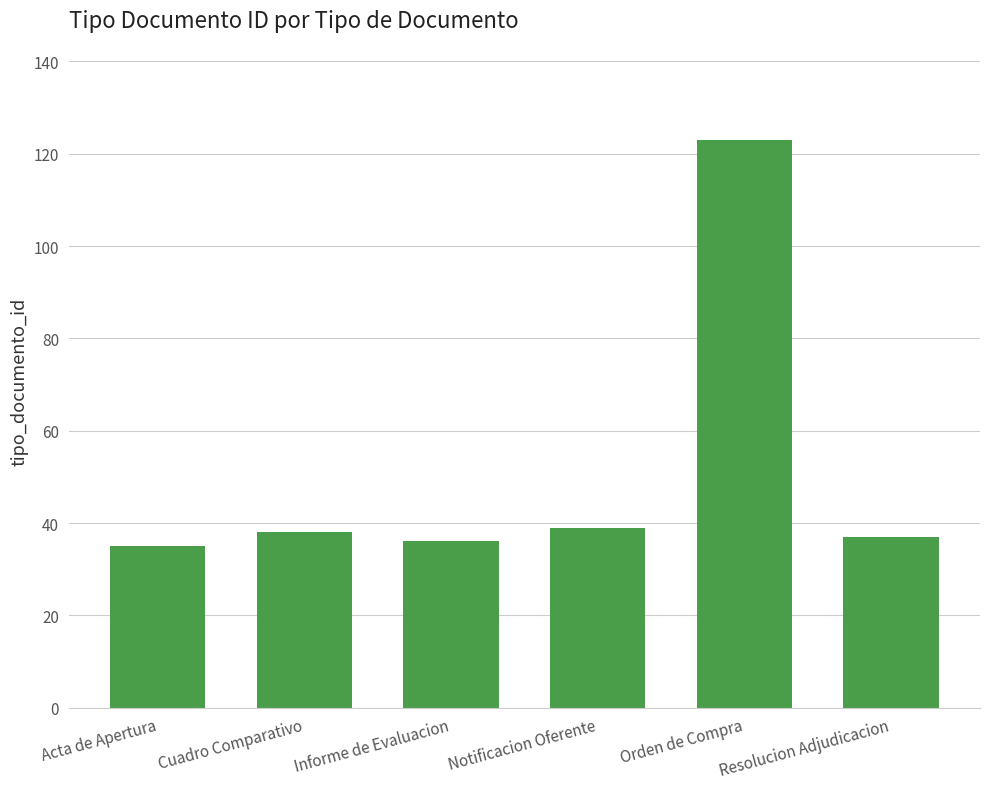

What is the approximate value at Informe de Evaluacion?

36